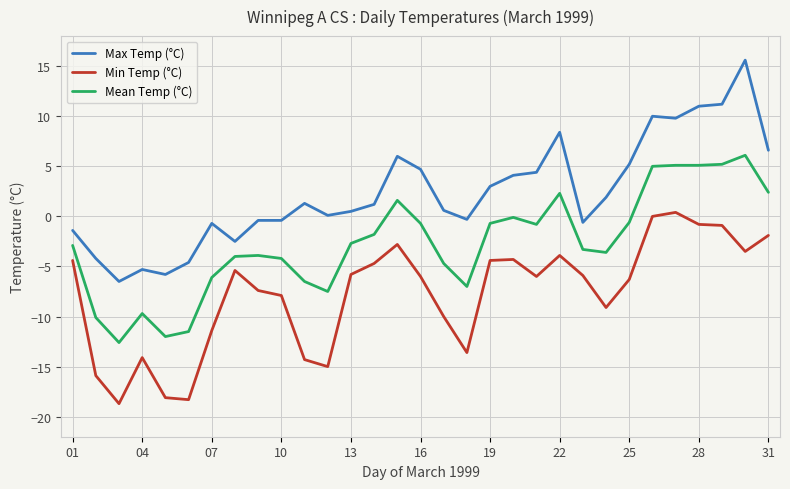

True or false: Max Temp (°C) and Min Temp (°C) cross at least once.

False